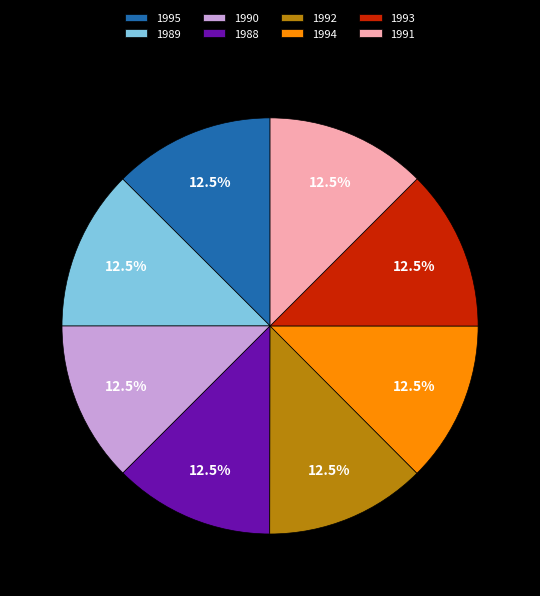

Combined, what portion of the pie is 1992 and 1991?

25.0%